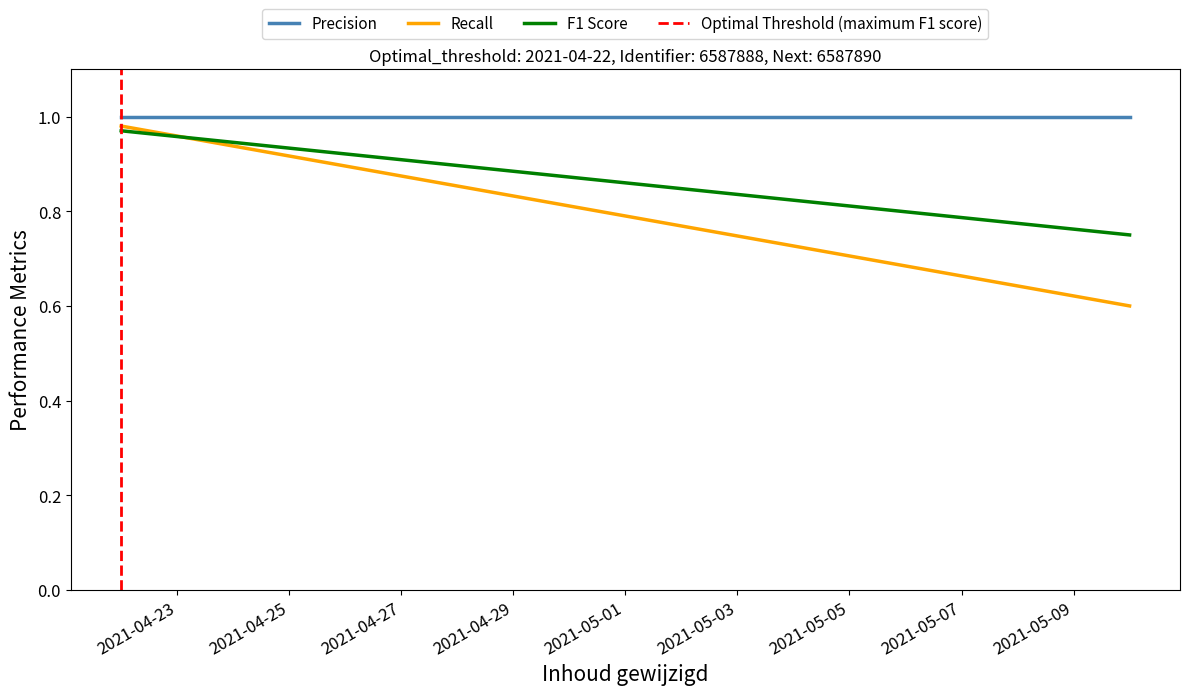

How many values in Optimal Threshold (maximum F1 score) are above zero?

1